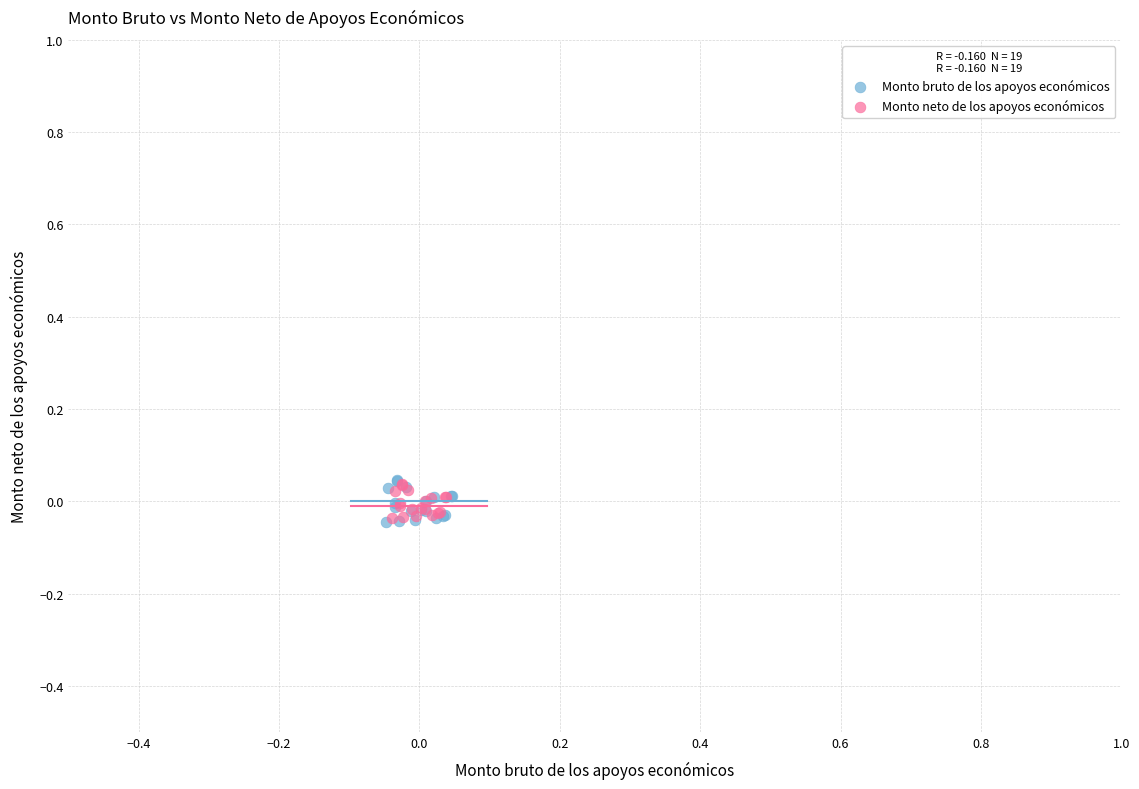

Which series has the widest spread of Y values?

Monto bruto de los apoyos económicos